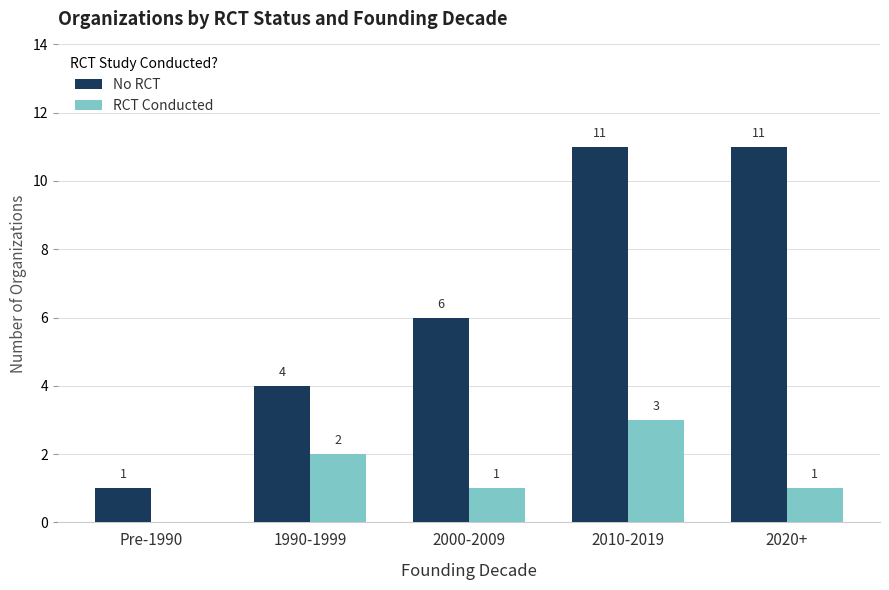

Are the bars horizontal?

No